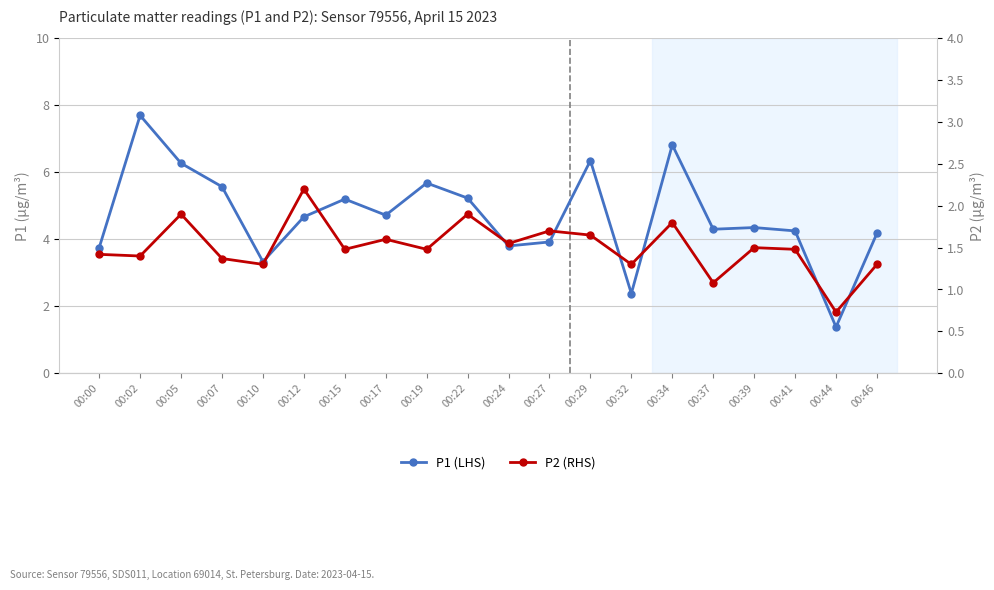

In P2 (RHS), how many points are lower than both neighbors (excluding endpoints)?

8